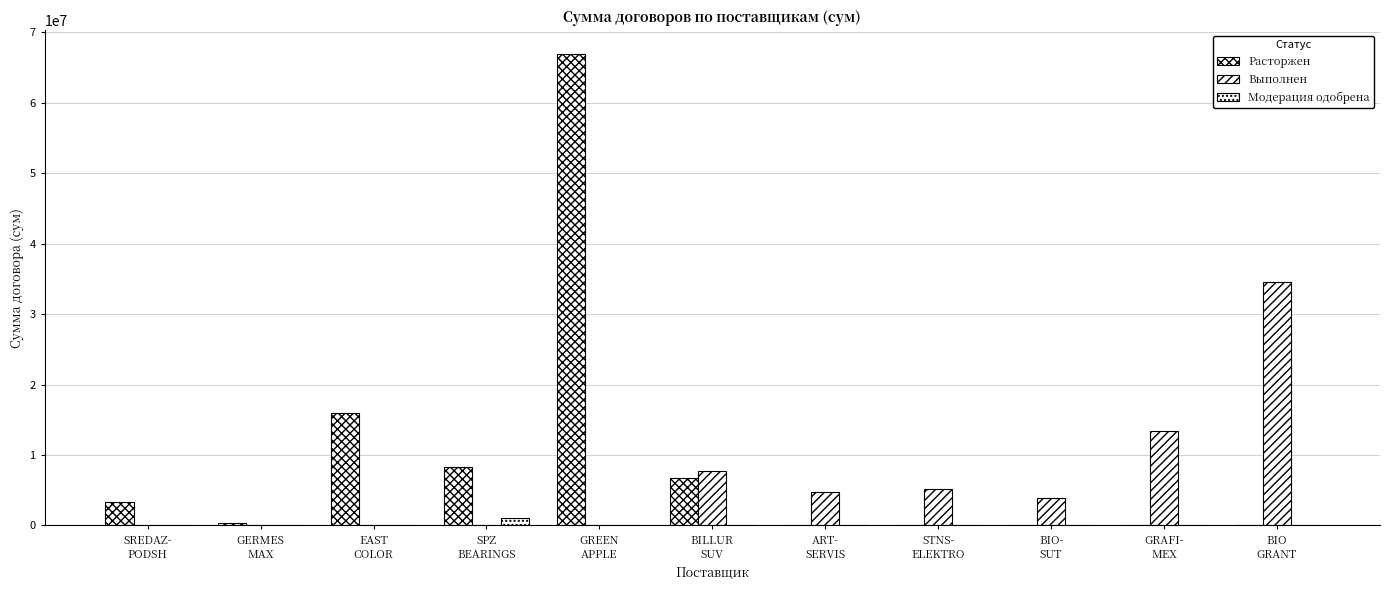

How many distinct data groups are displayed?

3